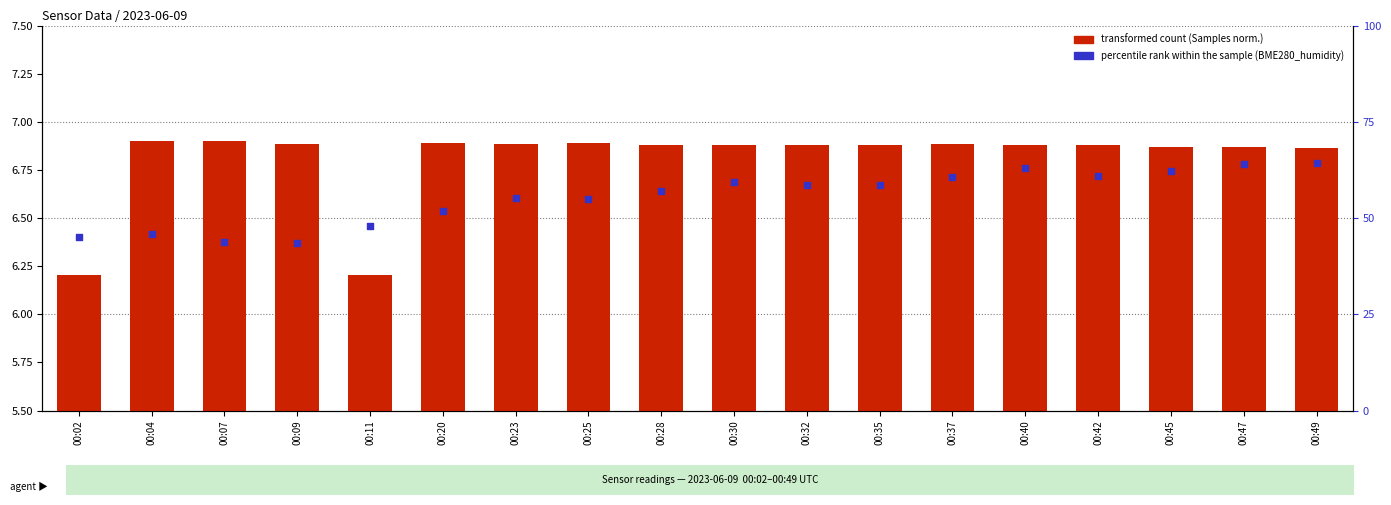

Which series has the widest spread of Y values?

percentile rank within the sample